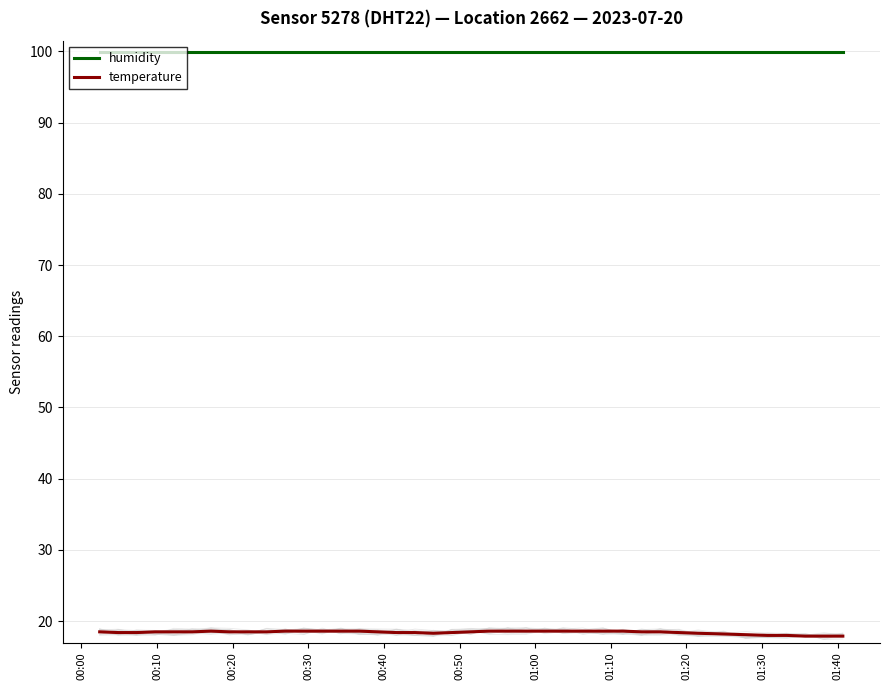

True or false: temperature and humidity cross at least once.

False